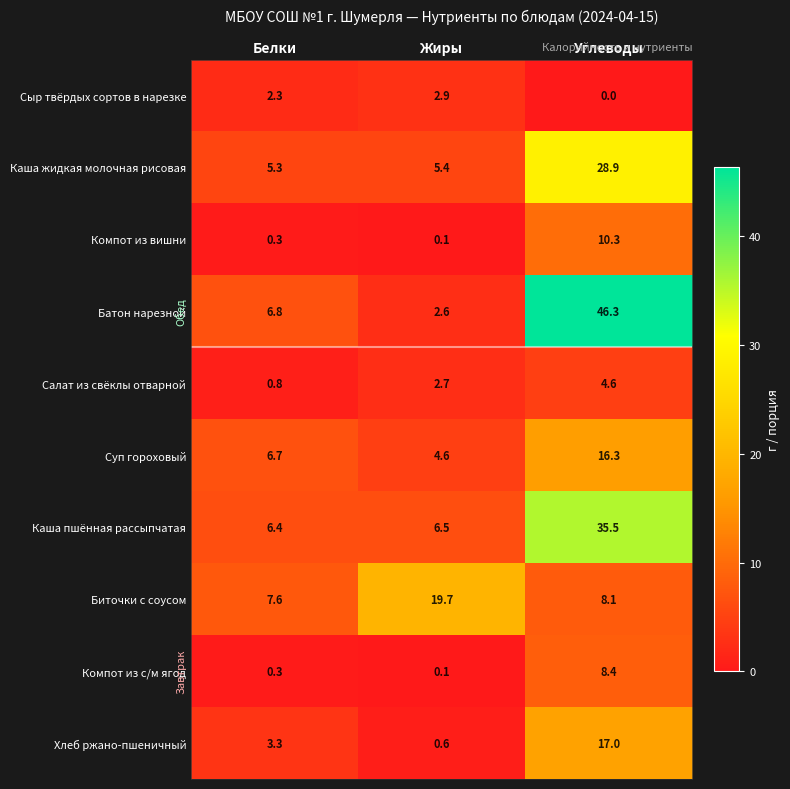

Between Белки and Жиры, which series saw the biggest shift?

Биточки с соусом